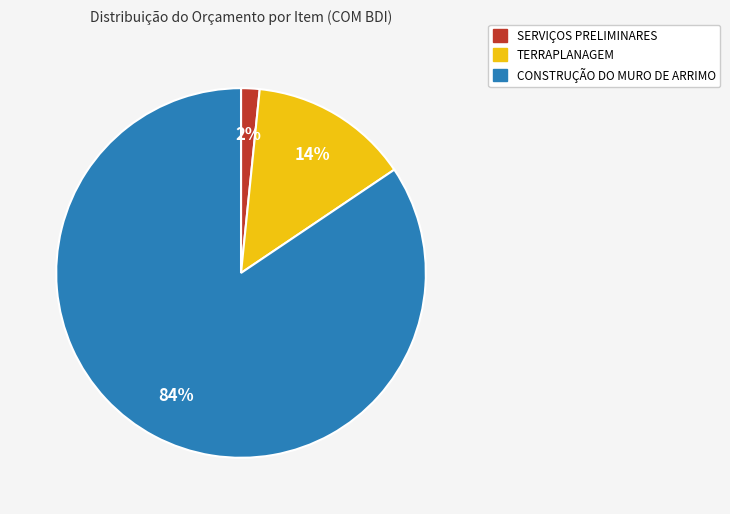

To the nearest percent, what is the combined percentage of CONSTRUÇÃO DO MURO DE ARRIMO and TERRAPLANAGEM?

98%